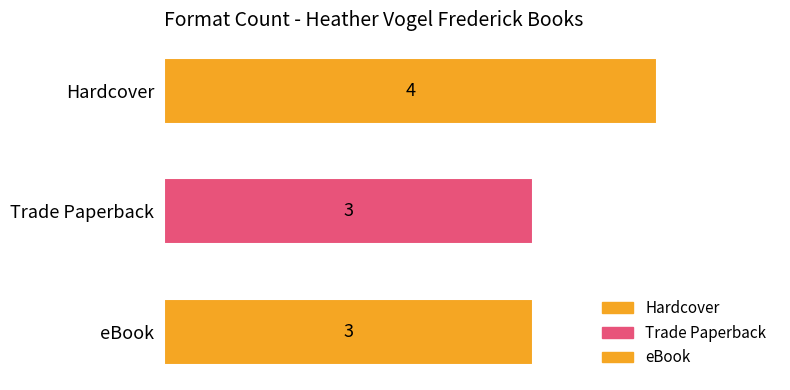

How many categories are shown in the chart?

3